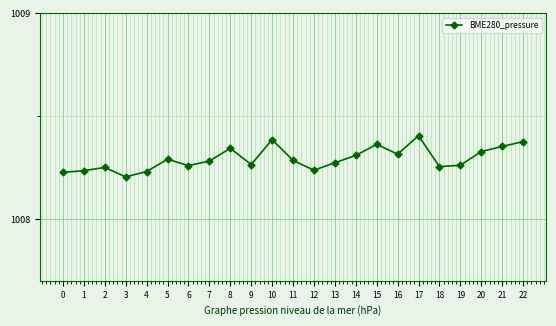

What is the sum of all values?

23190.7